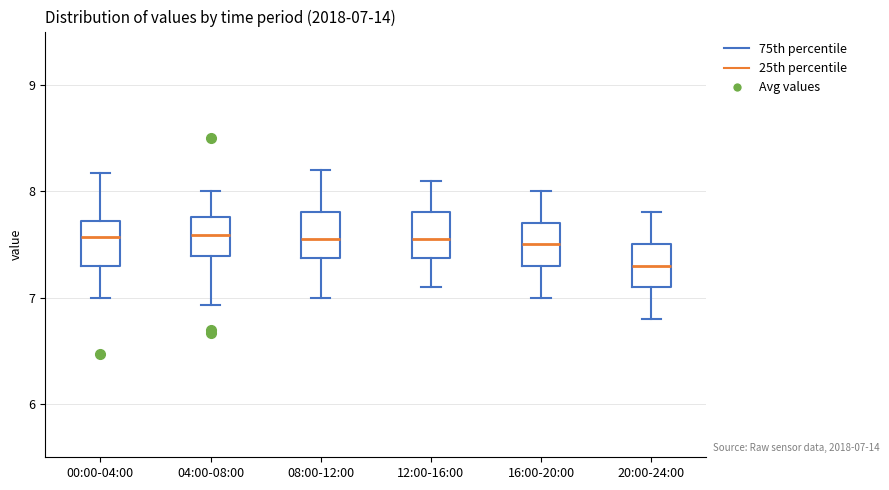

Which box has the lowest median line?

20:00-24:00